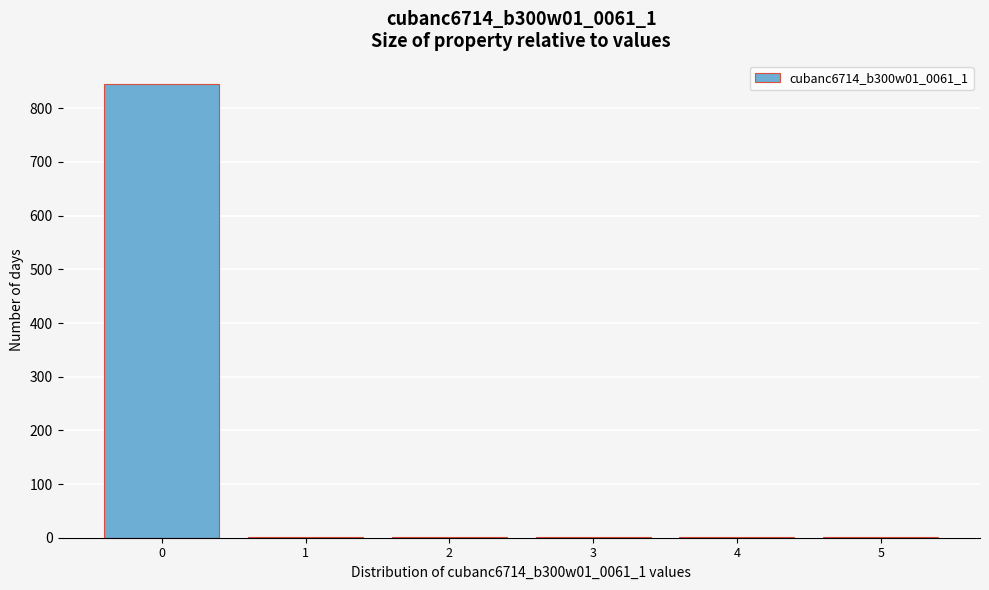

What is the sum of all values?

852